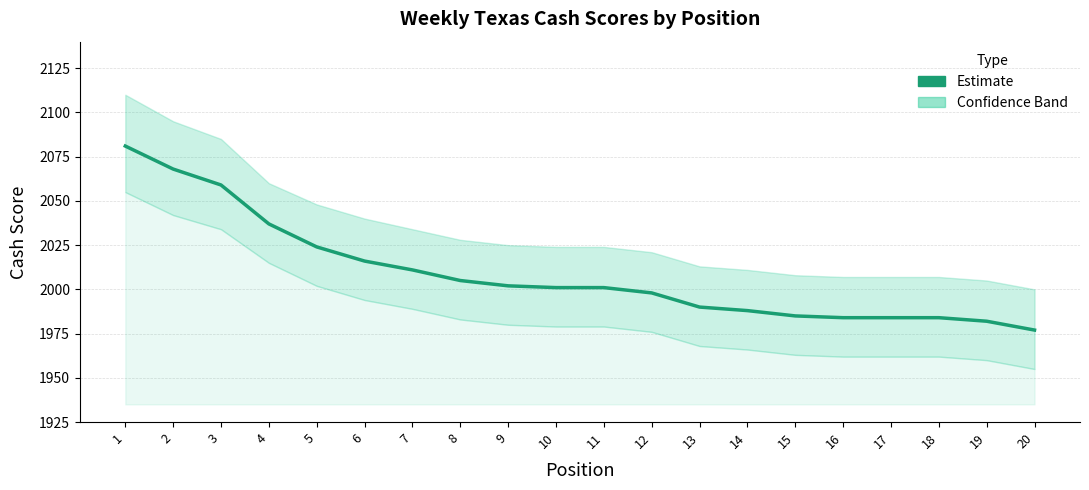

Which has a higher value, 6 or 2?

2